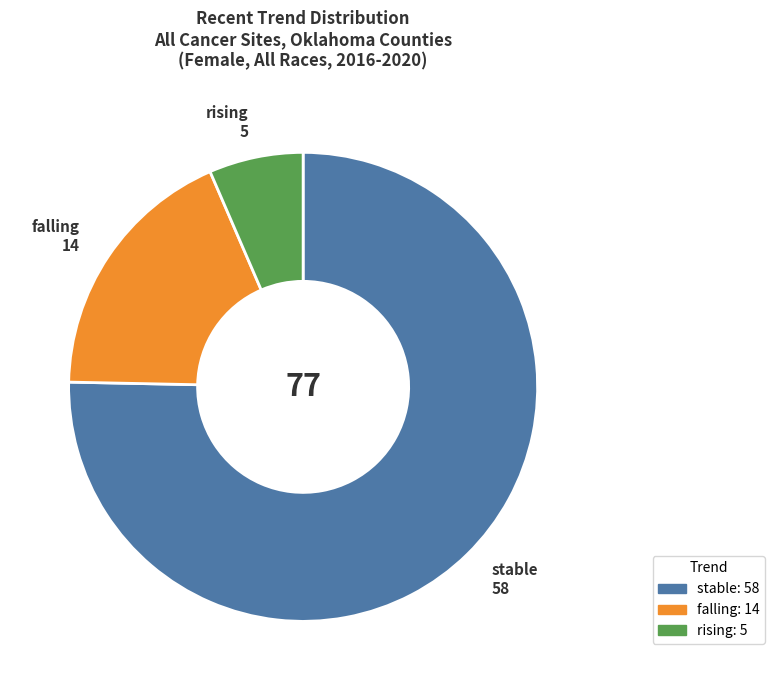

Does stable account for over 50% of the chart?

Yes